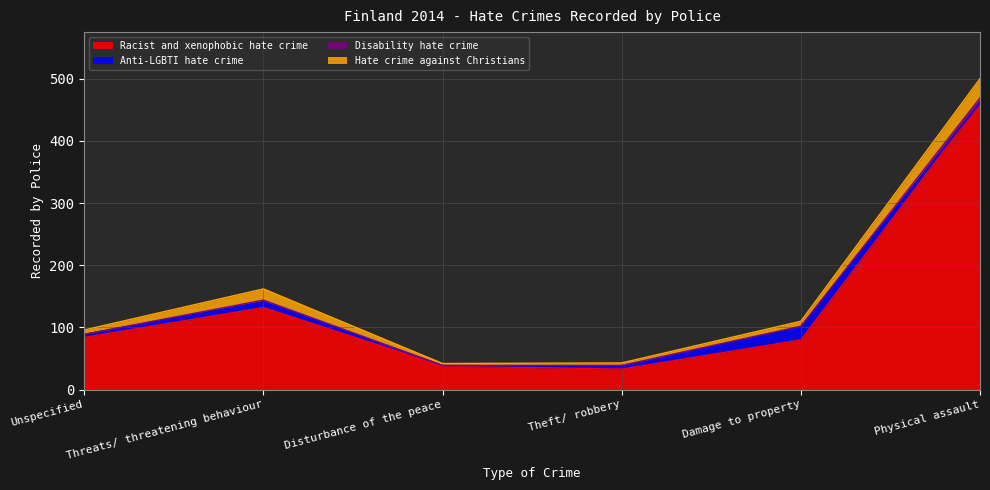

Reading right to left, extract all data points from this chart.

Racist and xenophobic hate crime: 461	80	33	38	132	84
Anti-LGBTI hate crime: 0	21	4	1	9	5
Disability hate crime: 8	1	2	0	3	0
Hate crime against Christians: 31	8	4	3	18	7